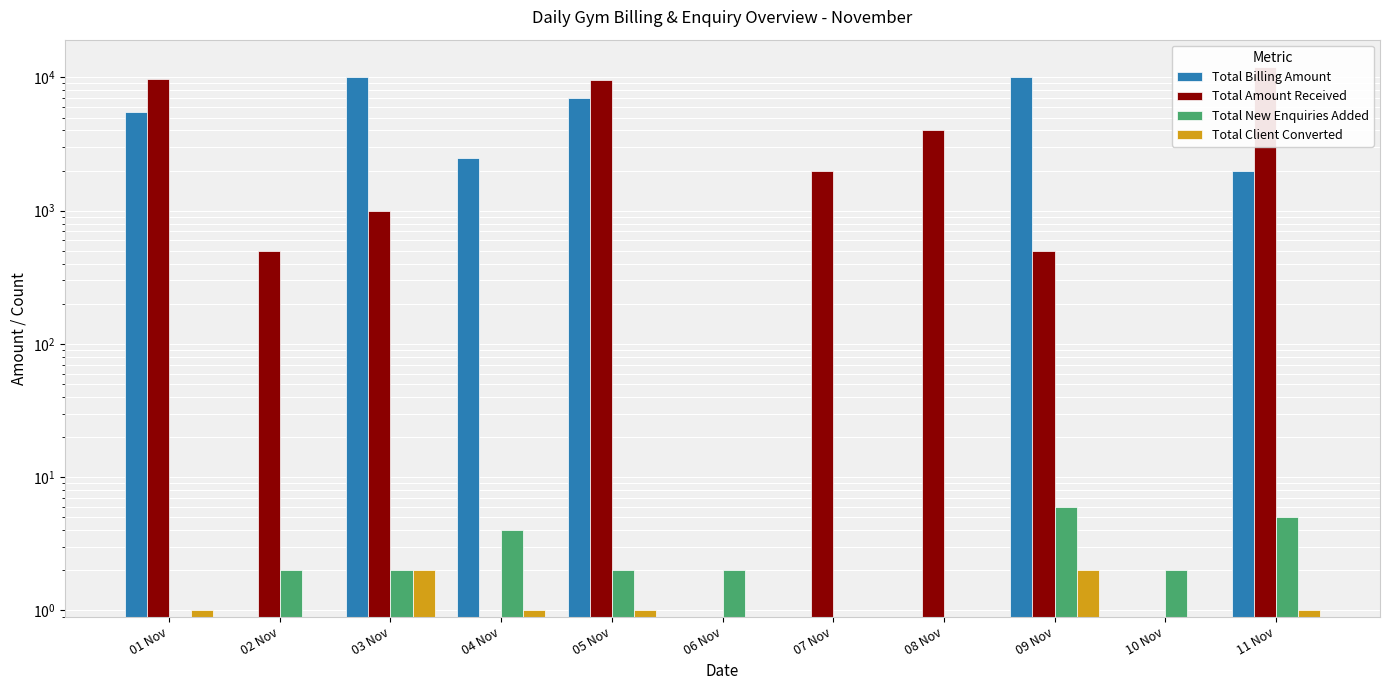

Rank the series by their maximum value, from highest to lowest.

Total Amount Received, Total Billing Amount, Total New Enquiries Added, Total Client Converted